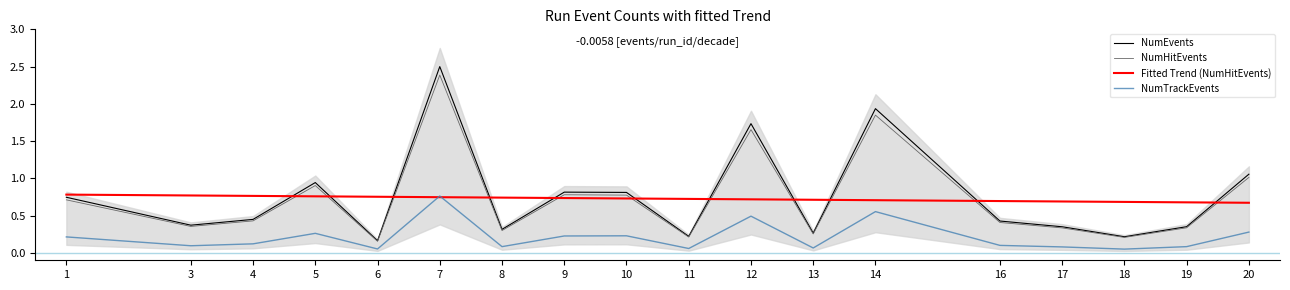

Reading left to right, extract all data points from this chart.

NumEvents: 0.7	0.4	0.4	0.9	0.2	2.5	0.3	0.8	0.8	0.2	1.7	0.3	1.9	0.4	0.3	0.2	0.4	1.1
NumHitEvents: 0.7	0.4	0.4	0.9	0.2	2.4	0.3	0.8	0.8	0.2	1.7	0.3	1.8	0.4	0.3	0.2	0.3	1.0
Fitted Trend (NumHitEvents): 0.8	0.8	0.8	0.8	0.8	0.7	0.7	0.7	0.7	0.7	0.7	0.7	0.7	0.7	0.7	0.7	0.7	0.7
NumTrackEvents: 0.2	0.1	0.1	0.3	0.1	0.8	0.1	0.2	0.2	0.1	0.5	0.1	0.6	0.1	0.1	0.0	0.1	0.3